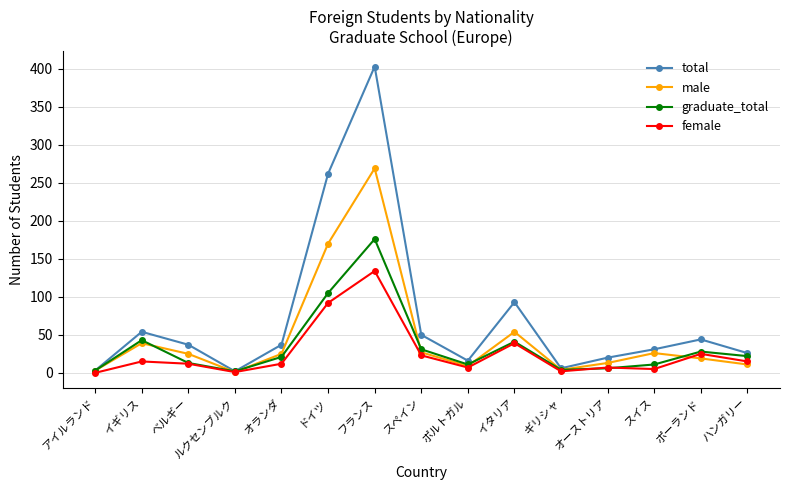

The value of male at ポルトガル is 9. True or false?

True